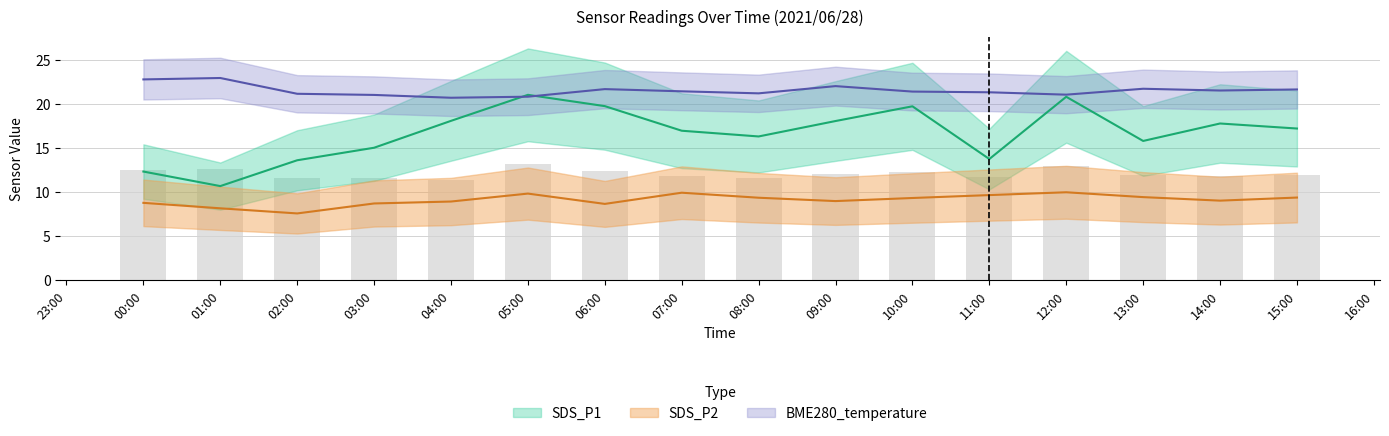

What are all the series names shown in the legend?

SDS_P1, SDS_P2, BME280_temperature